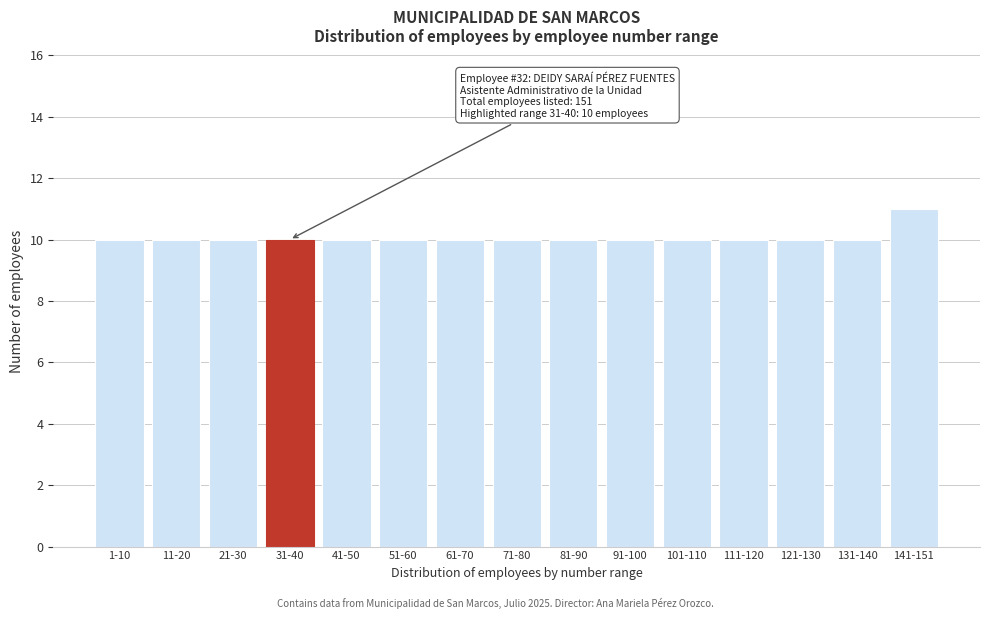

Reading left to right, what are all the values shown in this chart?

1-10=10	11-20=10	21-30=10	31-40=10	41-50=10	51-60=10	61-70=10	71-80=10	81-90=10	91-100=10	101-110=10	111-120=10	121-130=10	131-140=10	141-151=11